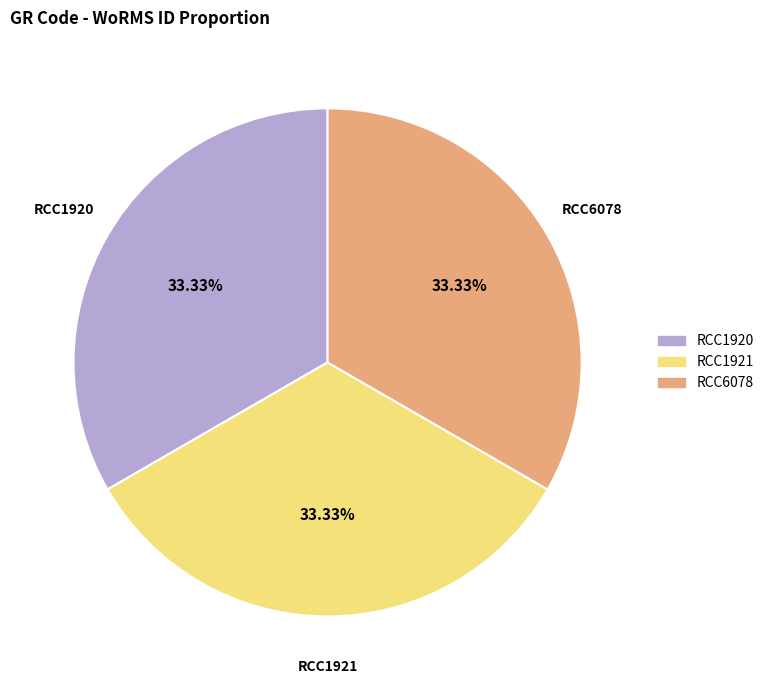

What percentage is NOT represented by RCC1920?

66.7%